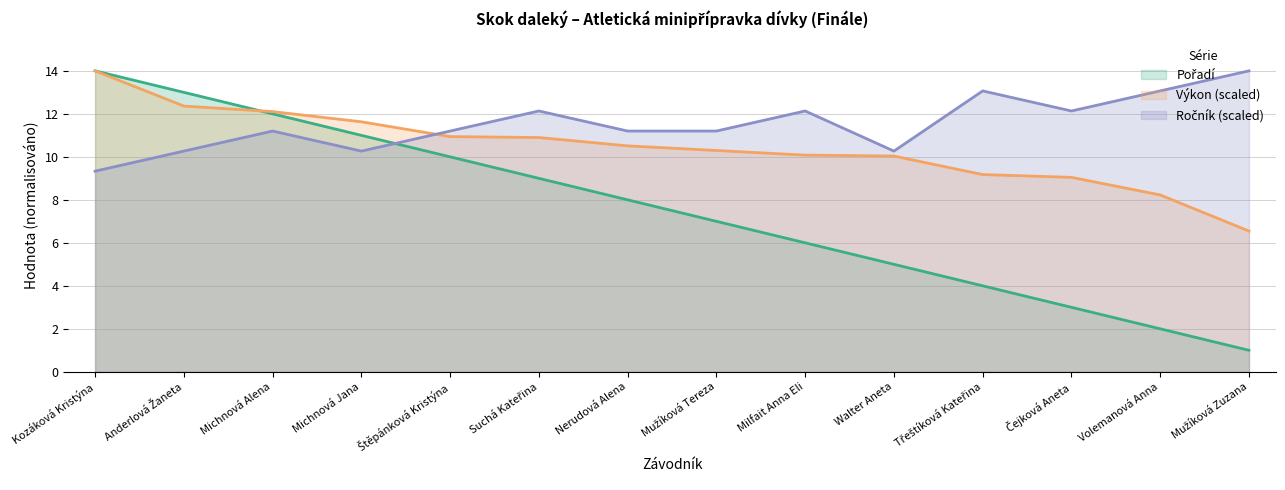

What is the spread (max minus min) of values at Třeštíková Kateřina?

9.1